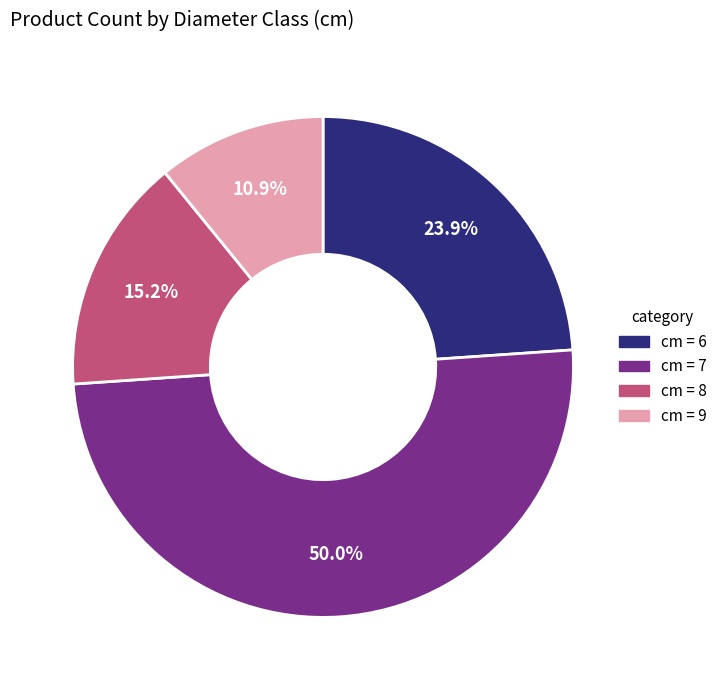

How many segments does this pie chart have?

4